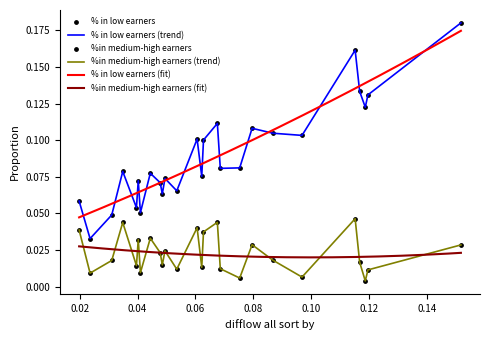

Which series has the largest Y range (max minus min)?

% in low earners